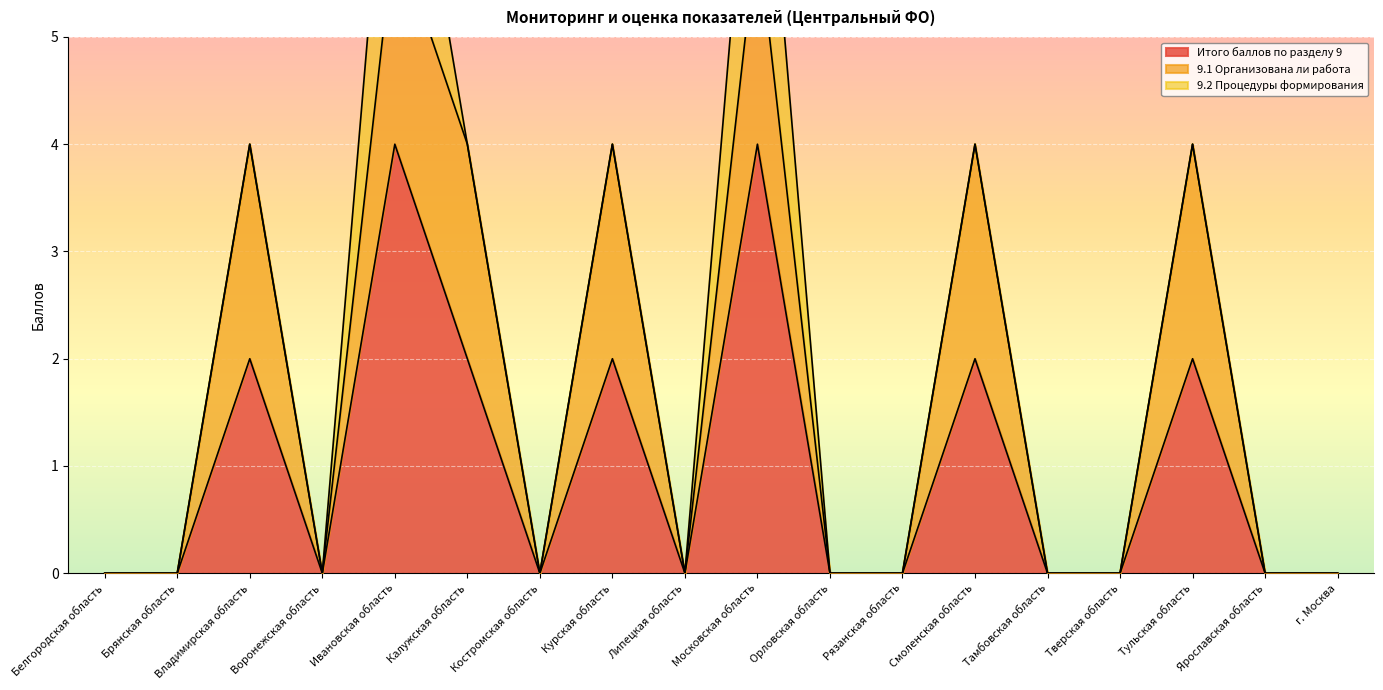

The Итого баллов по разделу 9 series shows 2 at Курская область. True or false?

True